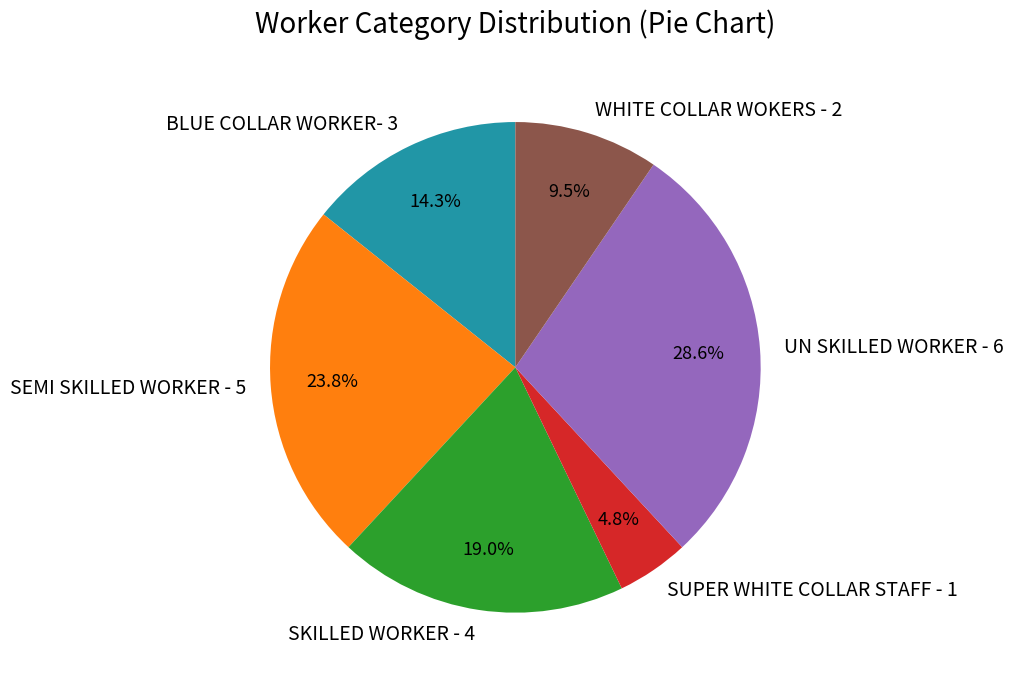

Approximately how many times larger is the value at SKILLED WORKER - 4 compared to SEMI SKILLED WORKER - 5?

0.8